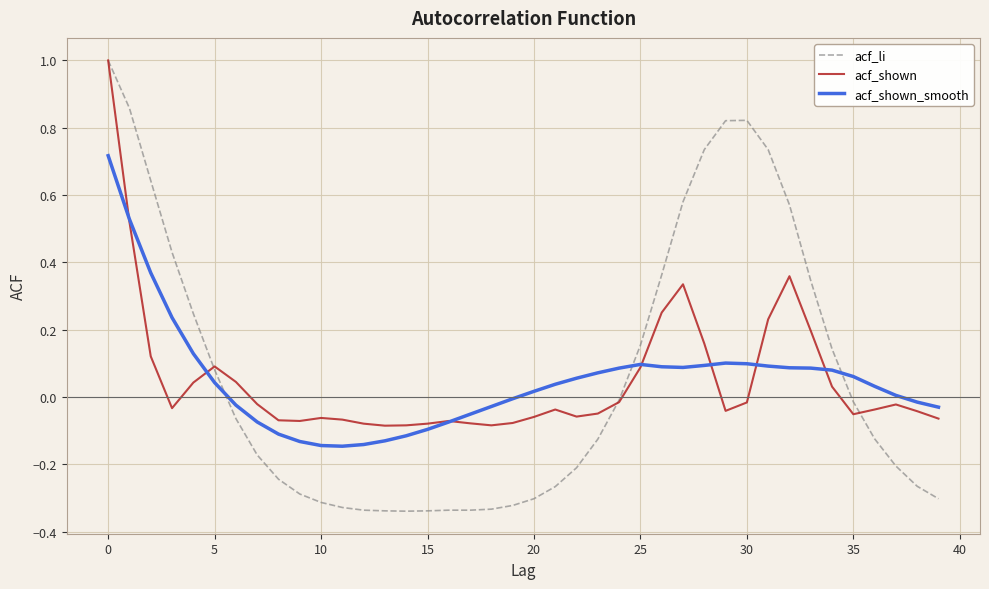

Which series has the largest range (max minus min)?

acf_li